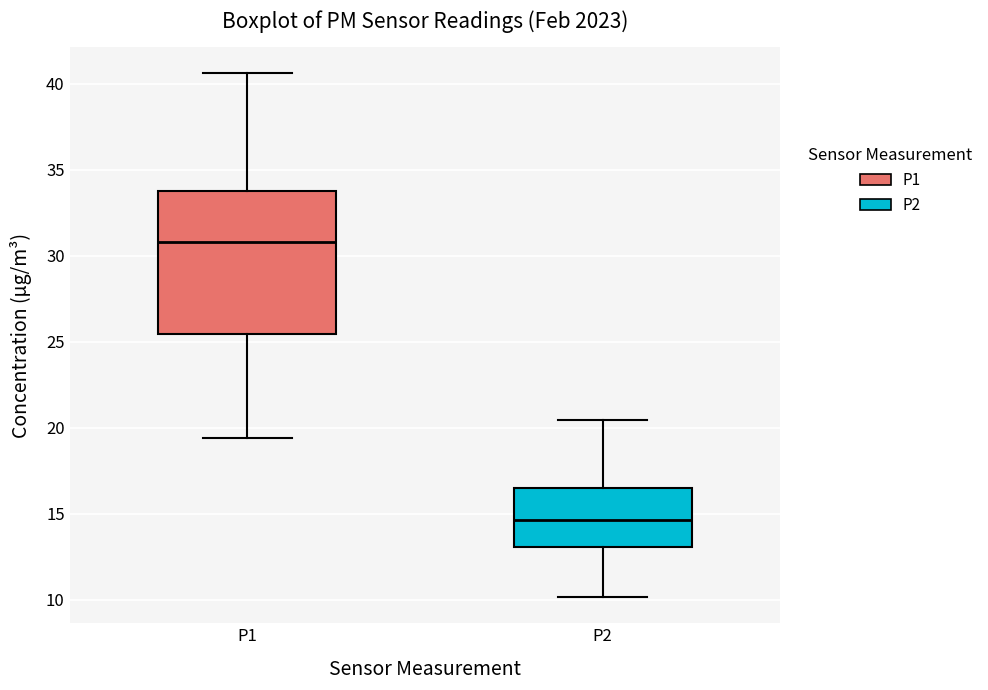

Reading left to right, transcribe this box plot: for each box, give where its median line is, the range the box spans, and where its two whiskers end, as read against the y-axis. The values are not printed on the chart, so give them approximately, as read against the axis.

P1: median 31.0, box 25.5 to 34.0, whiskers 19.5 to 40.5
P2: median 14.5, box 13.0 to 16.5, whiskers 10.0 to 20.5